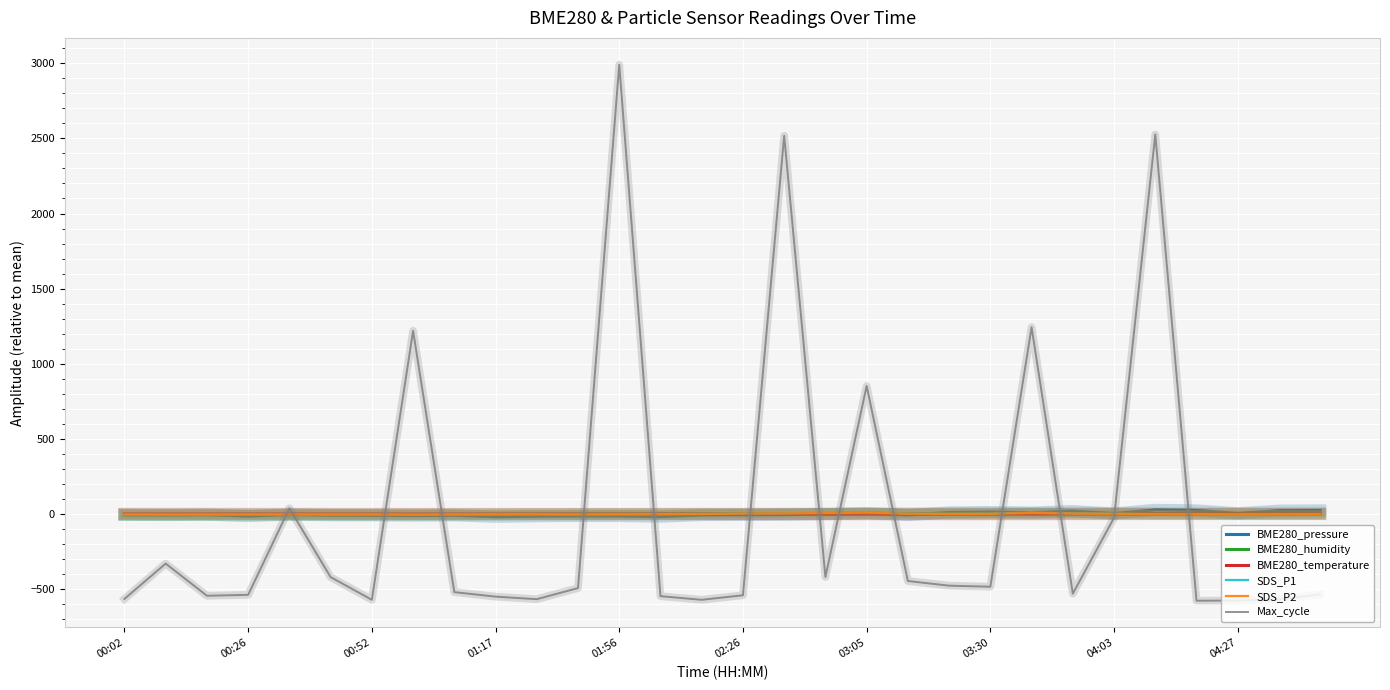

What is the minimum value for Max_cycle?

-576.7